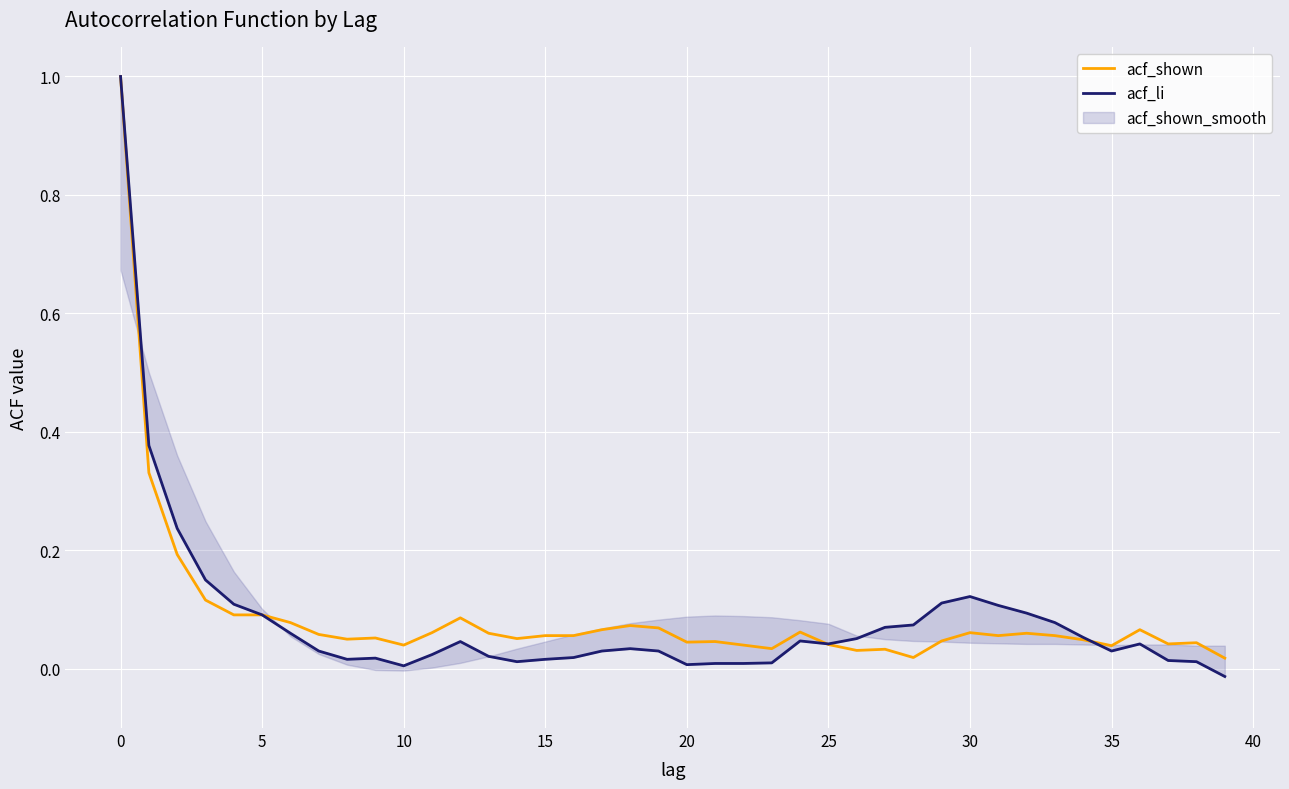

Rank the series by their maximum value, from highest to lowest.

acf_shown, acf_li